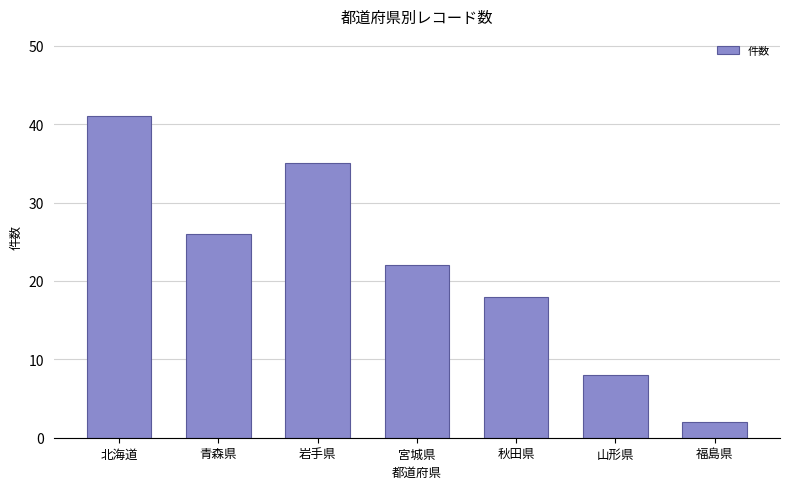

What position from the left is 山形県?

6